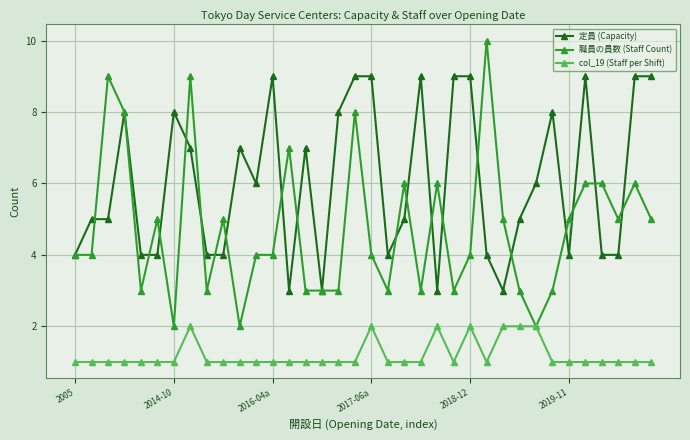

What is the value of the 職員の員数 (Staff Count) point at the 31st from the left?

5